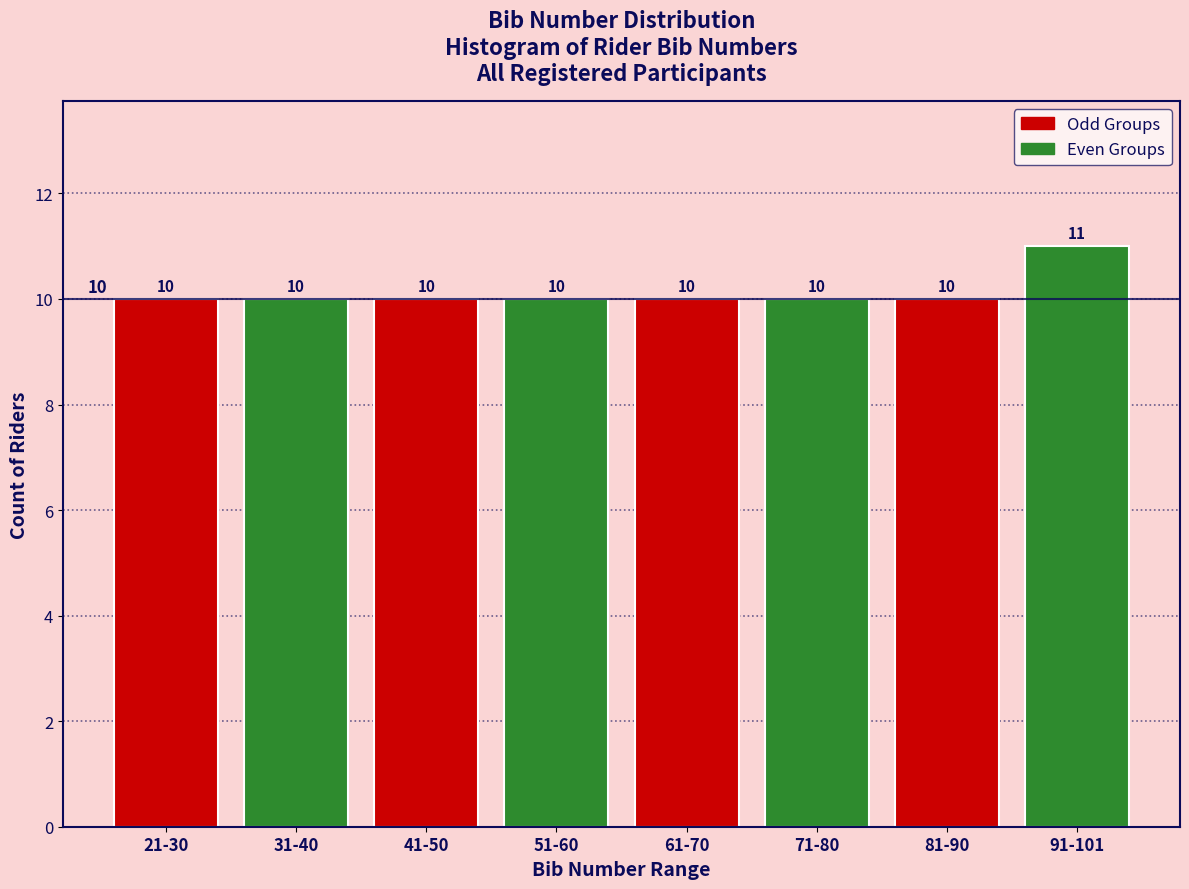

Reading right to left, list all the values displayed in this chart.

11	10	10	10	10	10	10	10